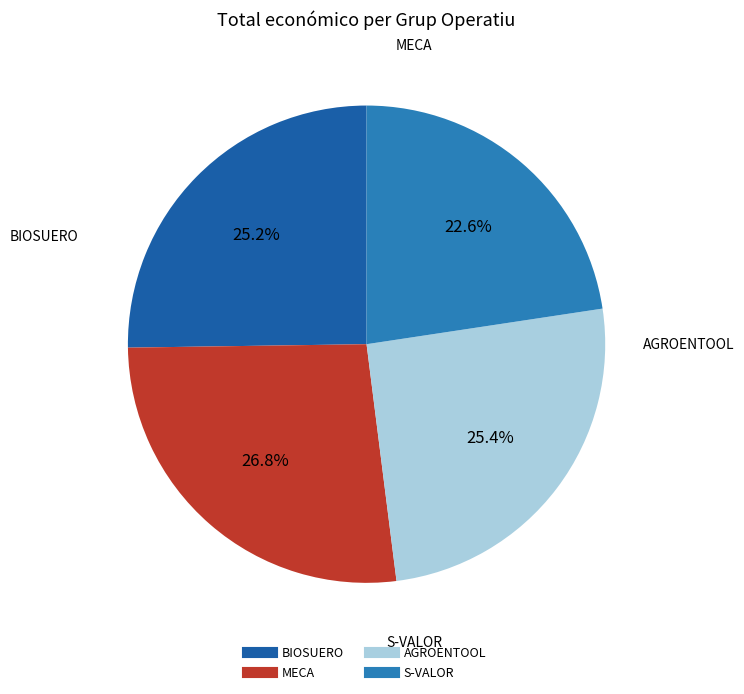

To the nearest percent, what portion does AGROENTOOL represent?

25%